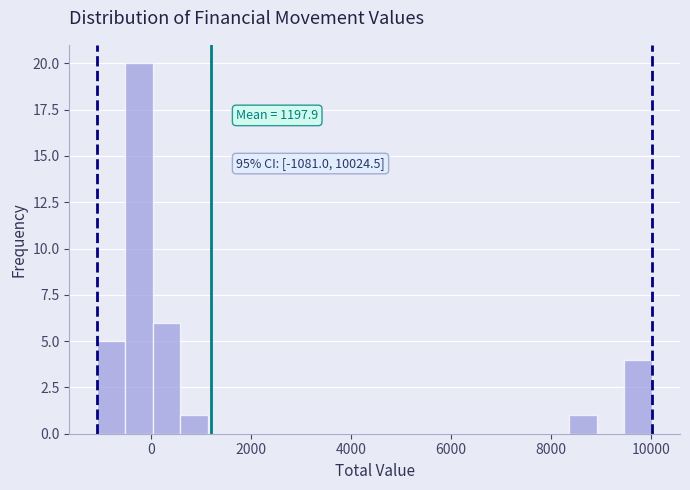

Around what value on the x-axis is the tallest bar? Give the approximate position of its centre, as read against the axis.

-200